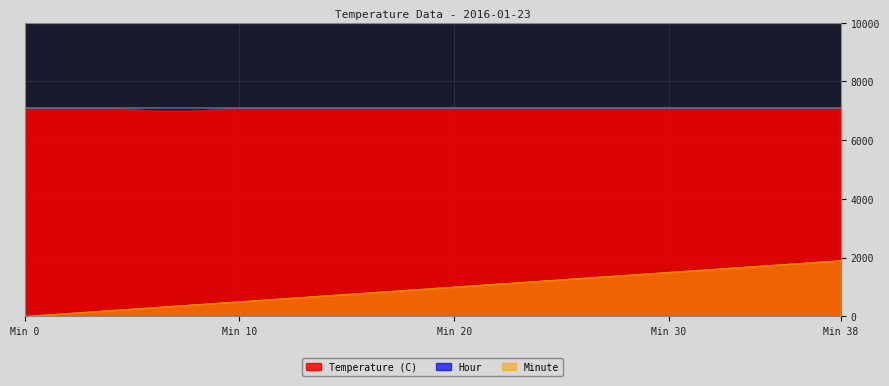

What is the difference between the highest and lowest values at 32?

5500